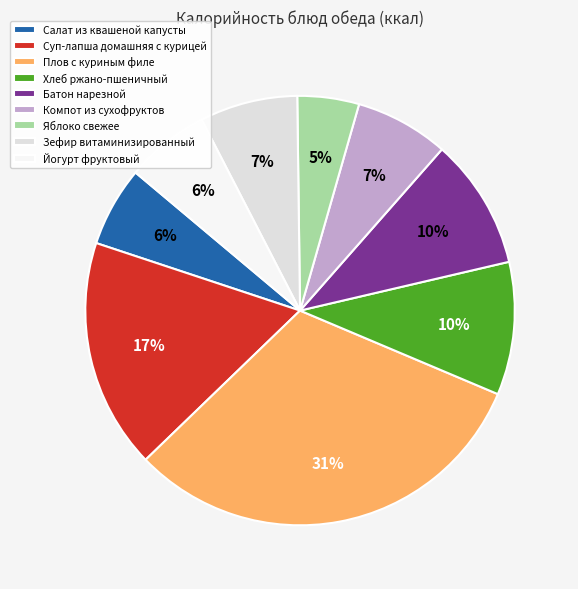

What is the smallest slice in the pie chart?

Яблоко свежее